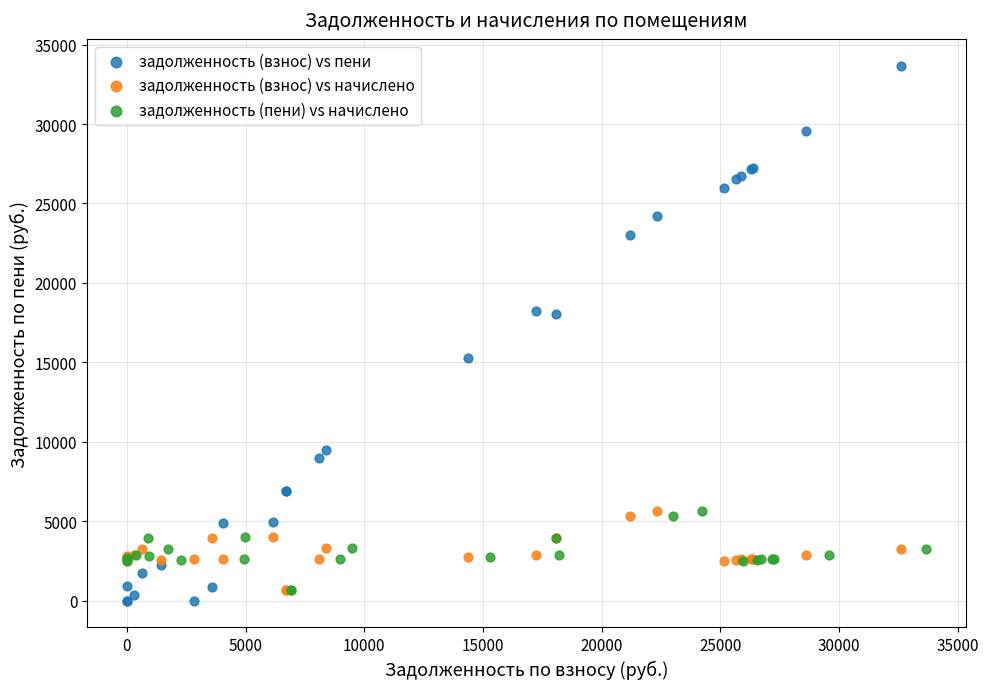

Which series has the widest spread of Y values?

задолженность (взнос) vs пени